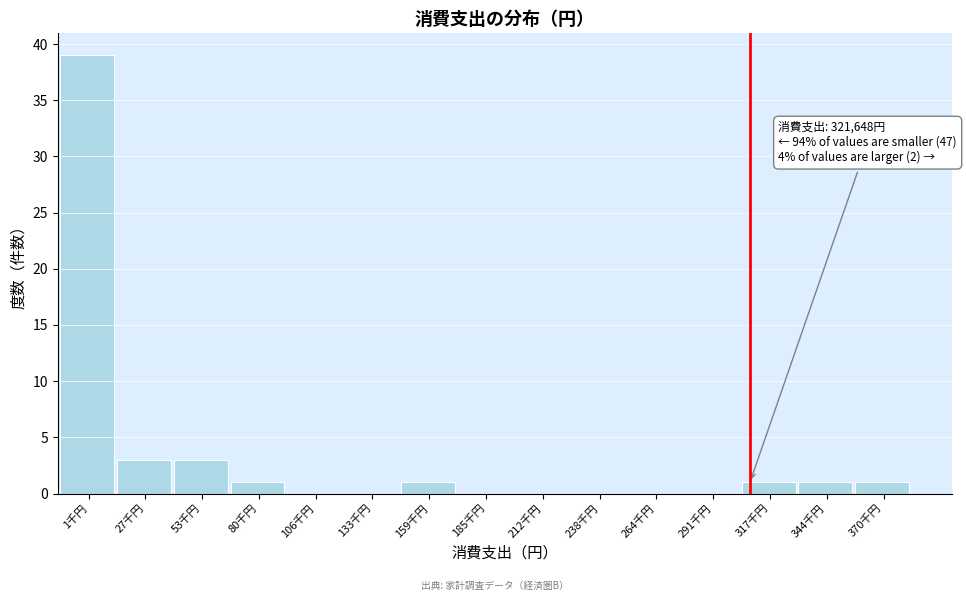

Approximately how many times larger is the value at 1千円 compared to 344千円?

39.0